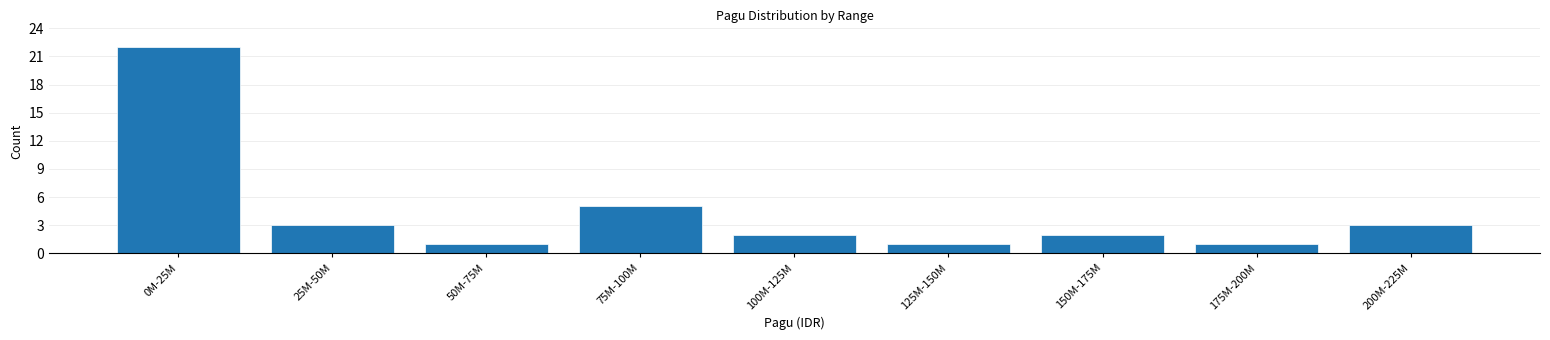

Reading right to left, what are all the values shown in this chart?

3	1	2	1	2	5	1	3	22